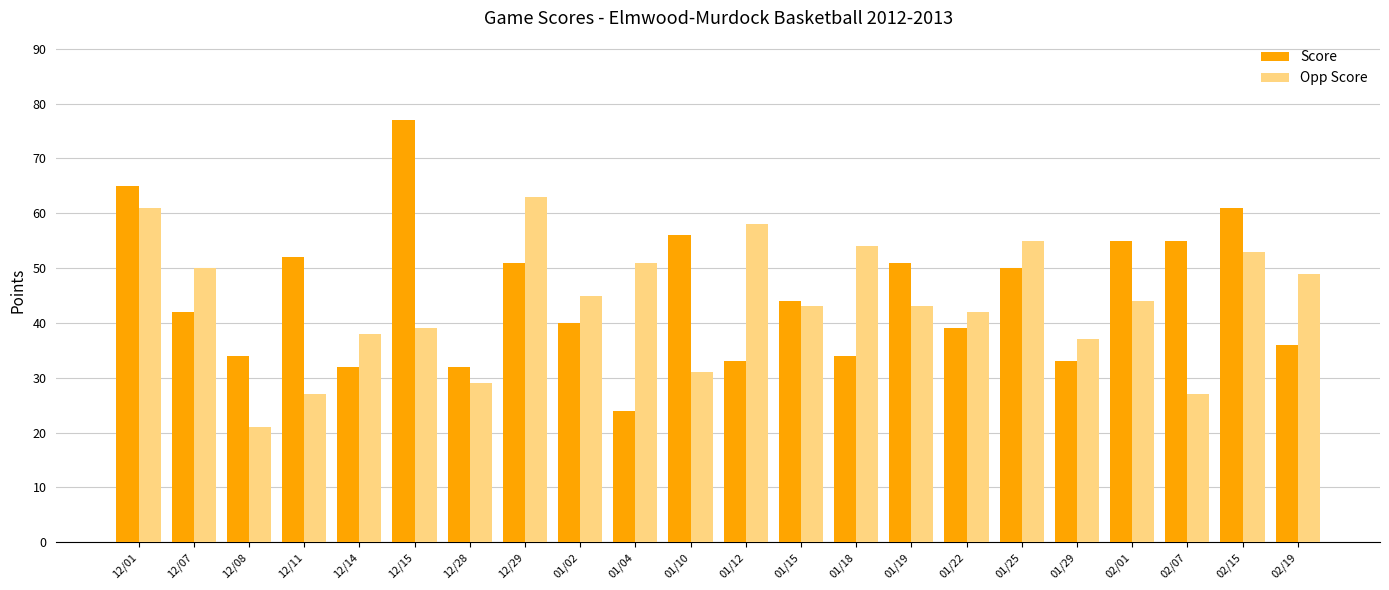

Which category has the lowest value across all series?

12/08